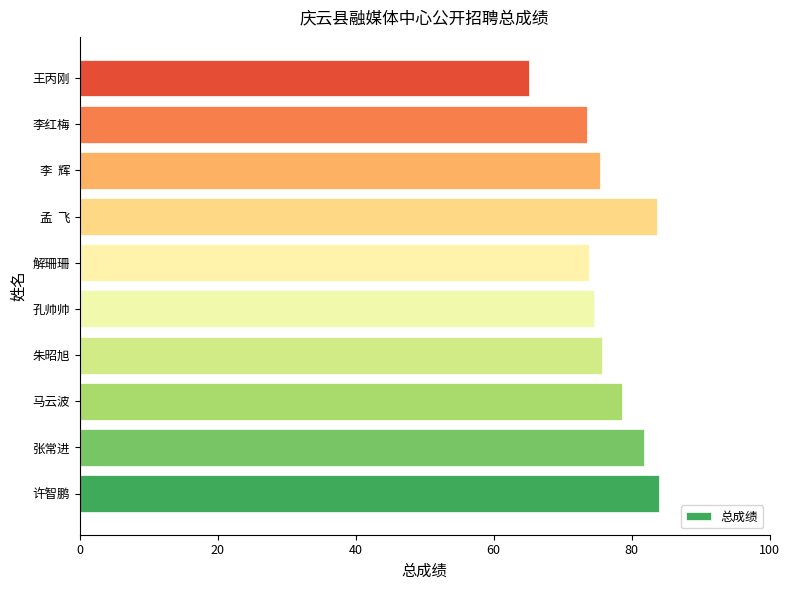

What is the change in value from 孔帅帅 to 孟  飞?

+9.2